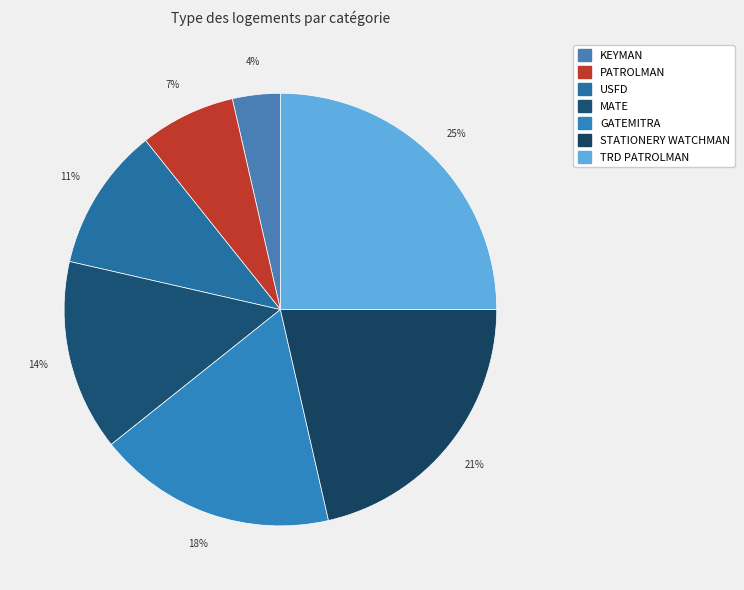

Is it true that PATROLMAN is 18% of the pie?

False